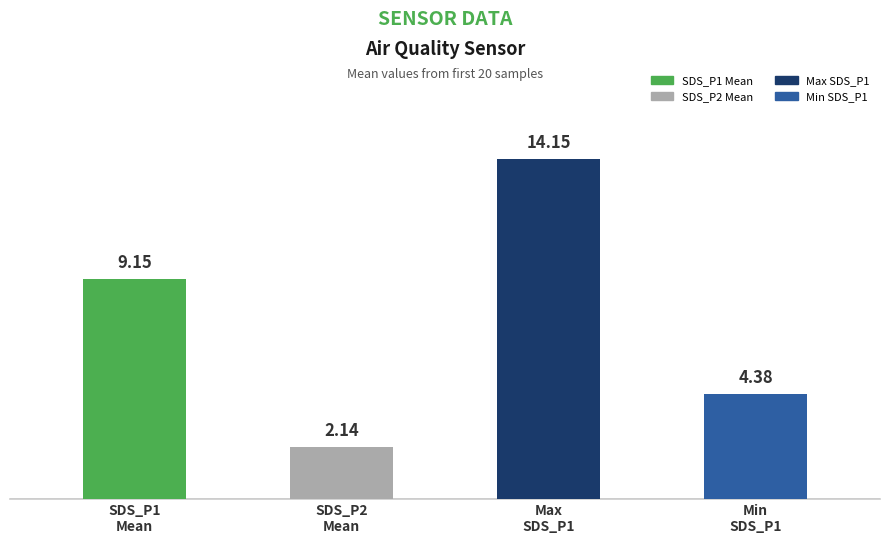

What is the average value?

7.5